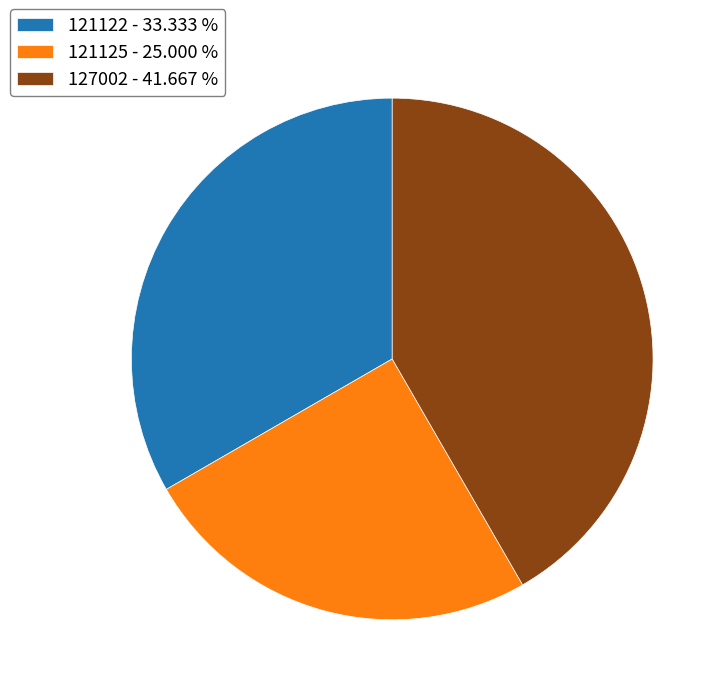

Does 121125 represent more than half of the total?

No